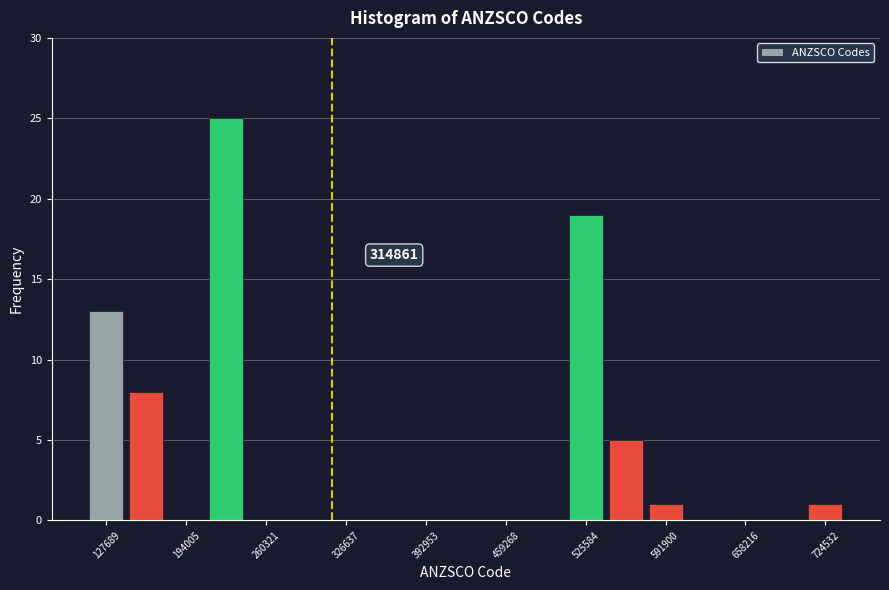

Read against the x-axis, roughly where is the centre of the tallest bar?

230000